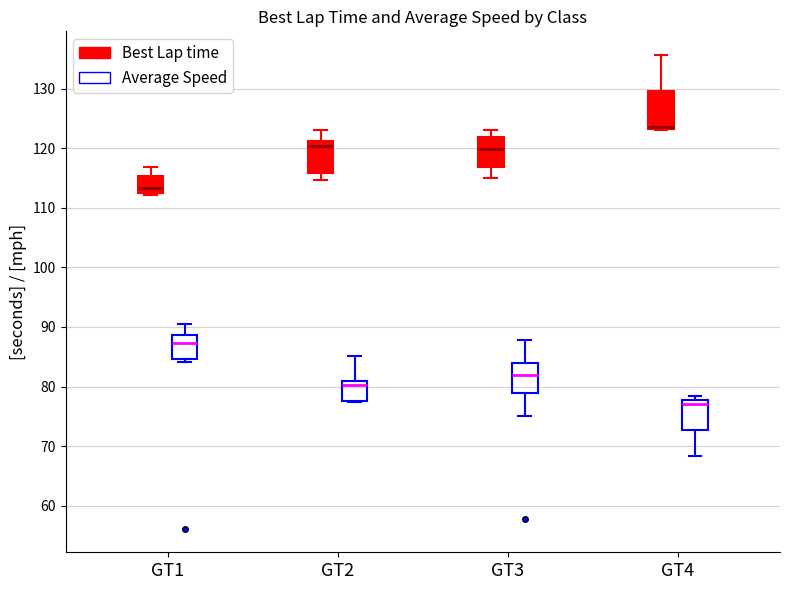

Reading left to right, read every box against the y-axis: the position of its median line, the range the box covers, and the ends of its whiskers. The values are not printed on the chart, so give them approximately, as read against the axis.

GT1 (Best Lap time): median 113 (just above the box's lower edge), box 113 to 115, whiskers 112 to 117
GT1 (Average Speed): median 87, box 85 to 89, whiskers 84 to 90
GT2 (Best Lap time): median 120, box 116 to 121, whiskers 115 to 123
GT2 (Average Speed): median 80, box 78 to 81, whiskers 77 to 85
GT3 (Best Lap time): median 120, box 117 to 122, whiskers 115 to 123
GT3 (Average Speed): median 82, box 79 to 84, whiskers 75 to 88
GT4 (Best Lap time): median 124 (drawn on the box's lower edge), box 123 to 130, whiskers 123 (just below the box's lower edge) to 136
GT4 (Average Speed): median 77, box 73 to 78, whiskers 68 to 78 (just above the box's upper edge)